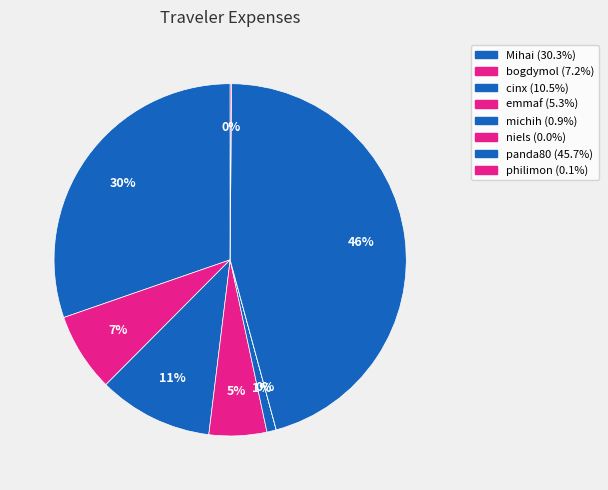

What percentage is the emmaf slice, to the nearest percent?

5%